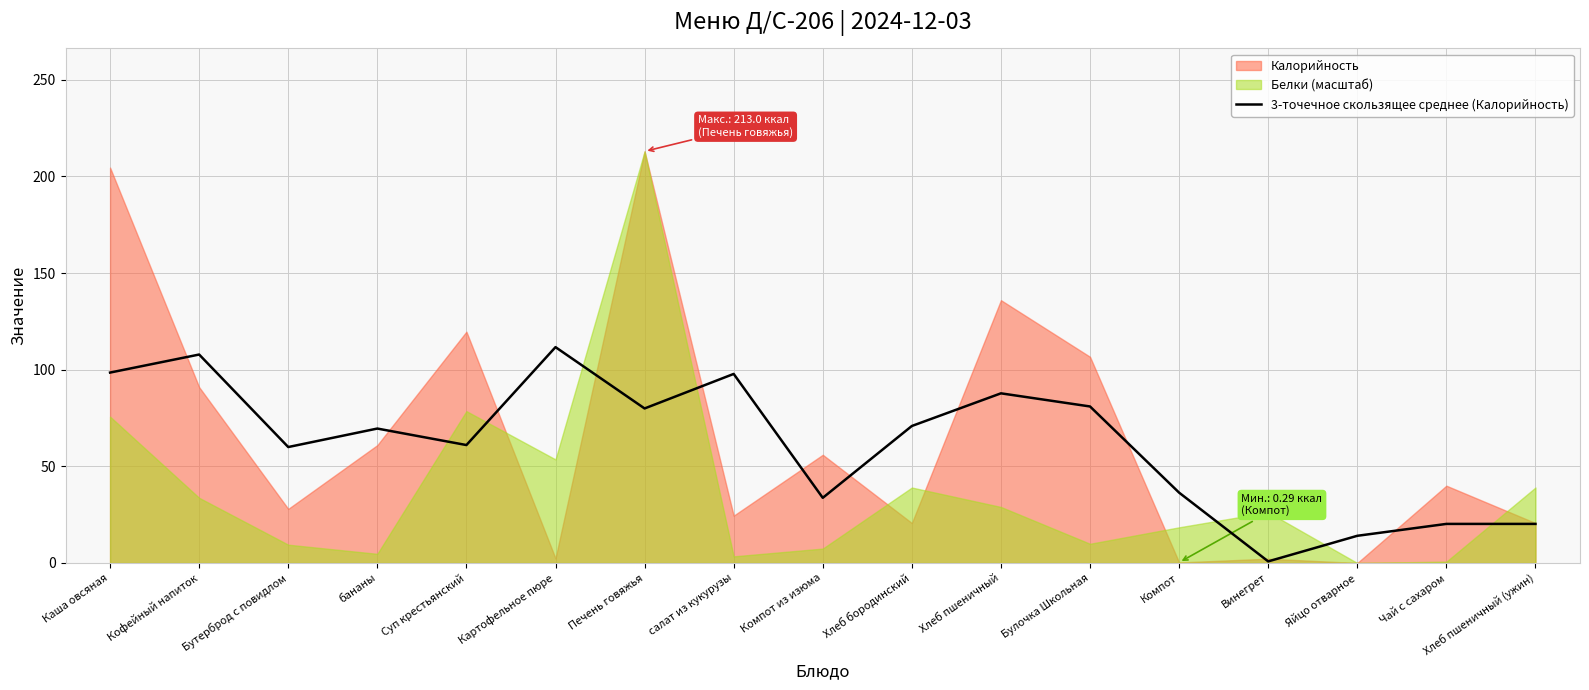

What is the maximum value for 3-точечное скользящее среднее (Калорийность)?

111.7